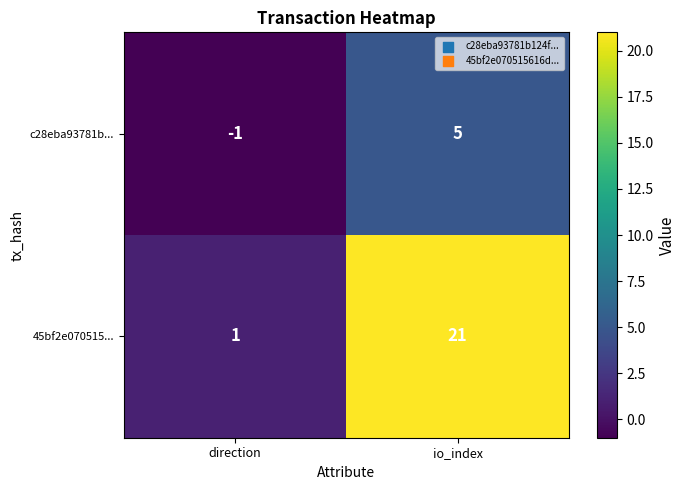

Rank the series by their maximum value, from highest to lowest.

45bf2e070515..., c28eba93781b...